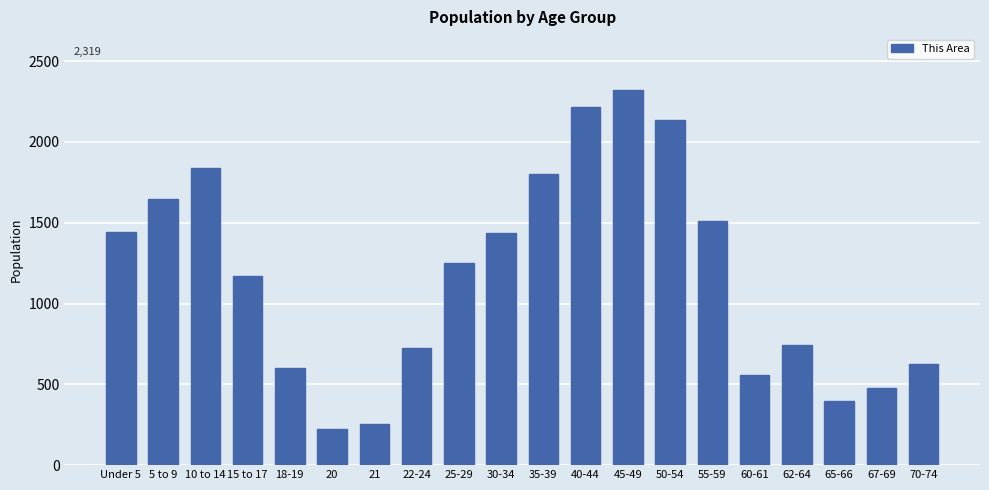

What is the minimum value shown in the chart?

226